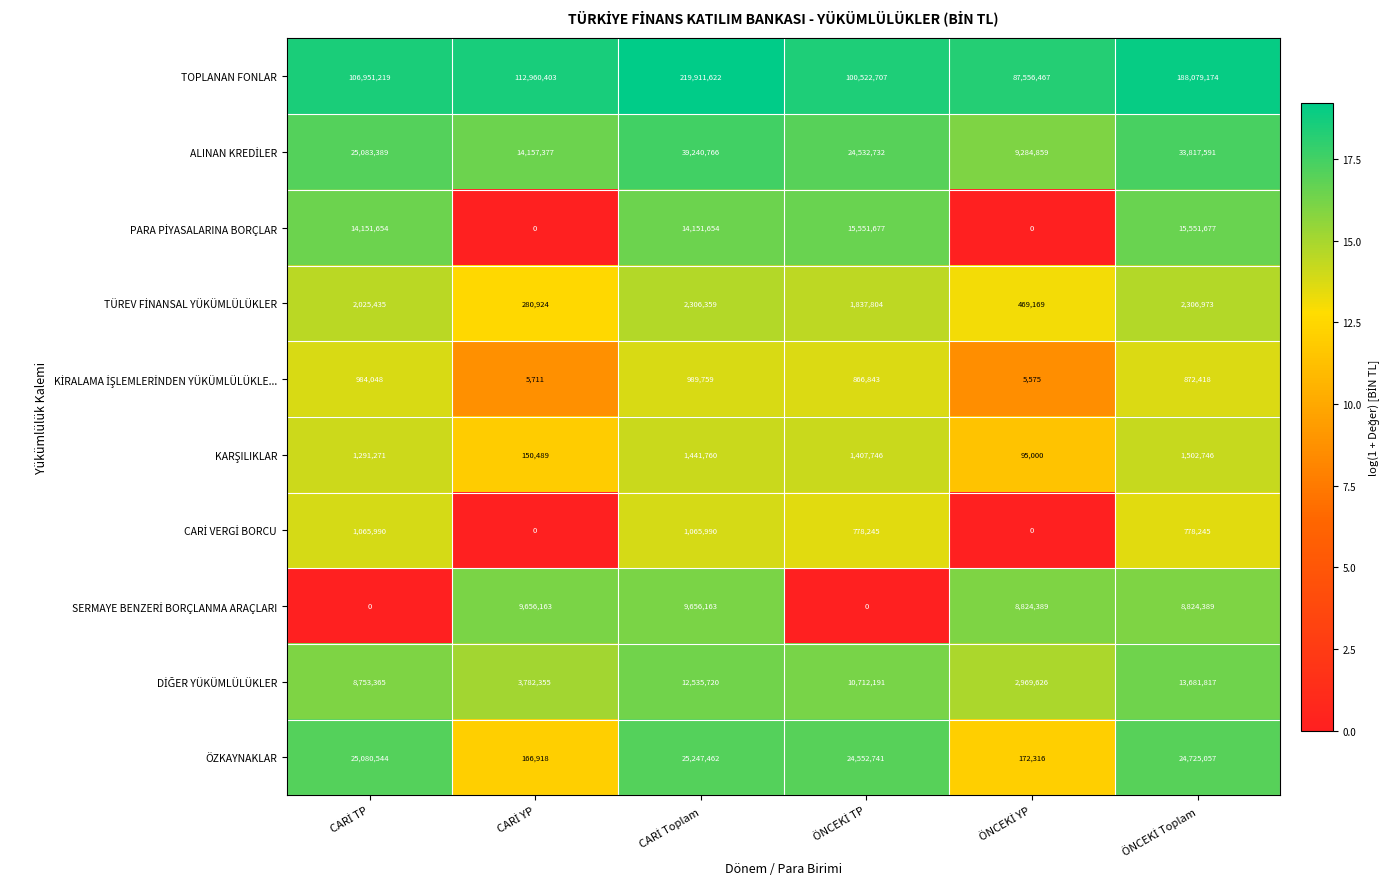

Which series has the largest range (max minus min)?

TOPLANAN FONLAR